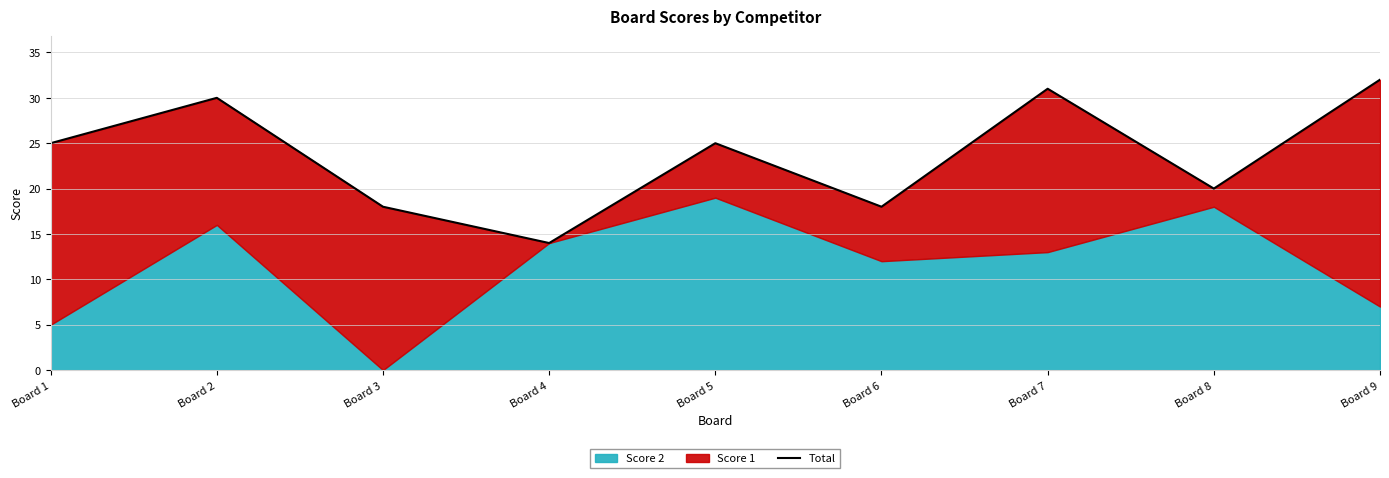

Rank the categories by value from highest to lowest.

Board 9, Board 7, Board 2, Board 1, Board 5, Board 8, Board 3, Board 6, Board 4